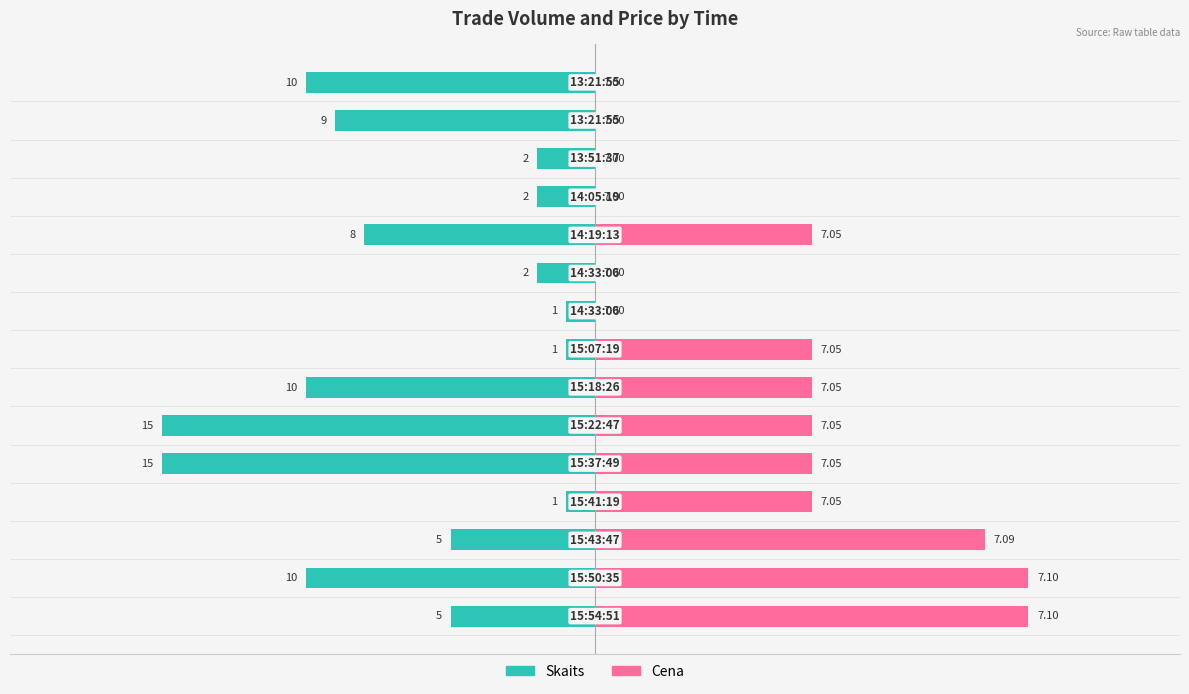

At how many categories does at least one series exceed -11?

15